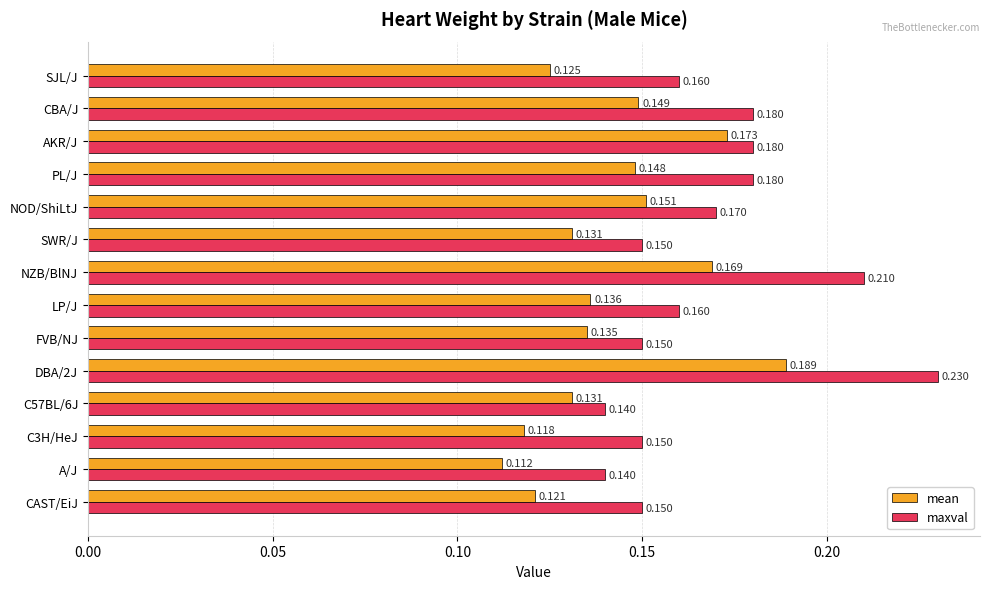

Which label corresponds to the smallest value in the chart?

A/J